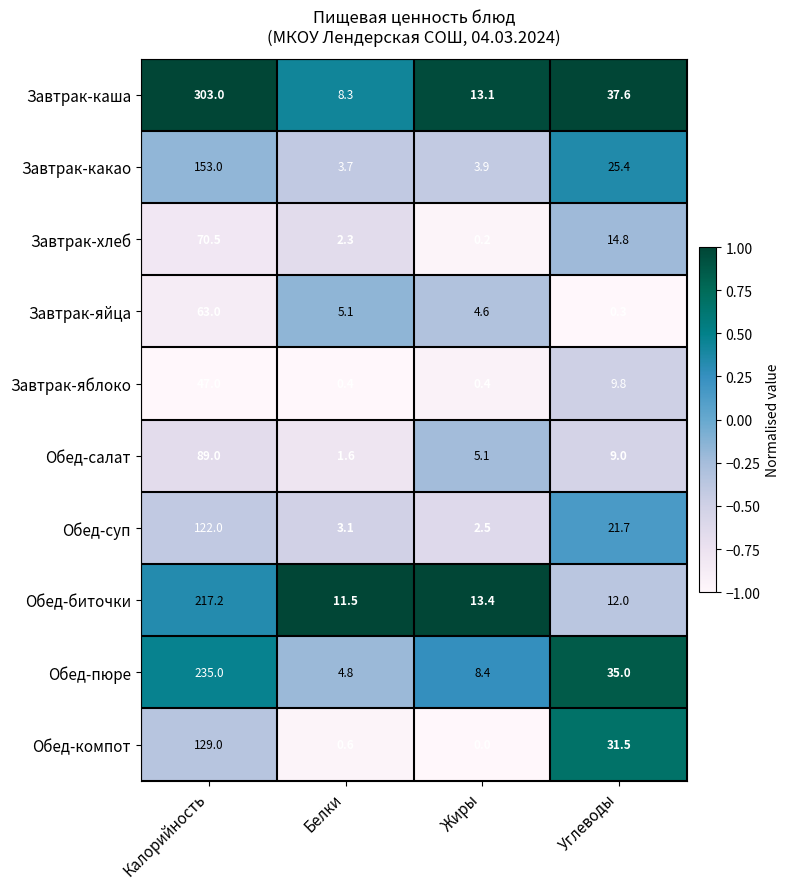

Which series has the largest range (max minus min)?

Завтрак-каша